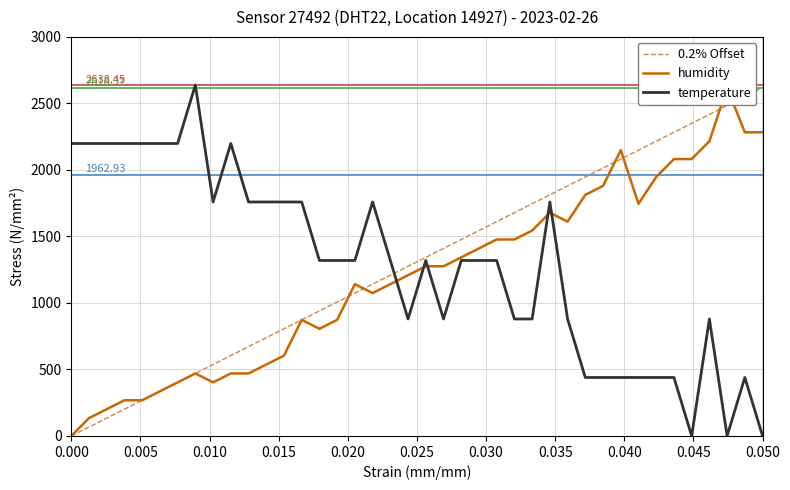

What is the difference between the maximum and second lowest values in the humidity series?

2484.1